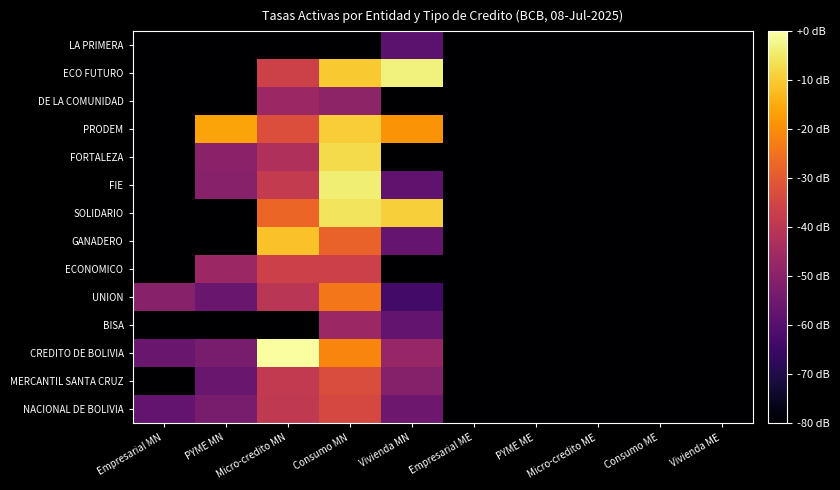

Between Consumo MN and Consumo ME, which series saw the biggest shift?

FIE